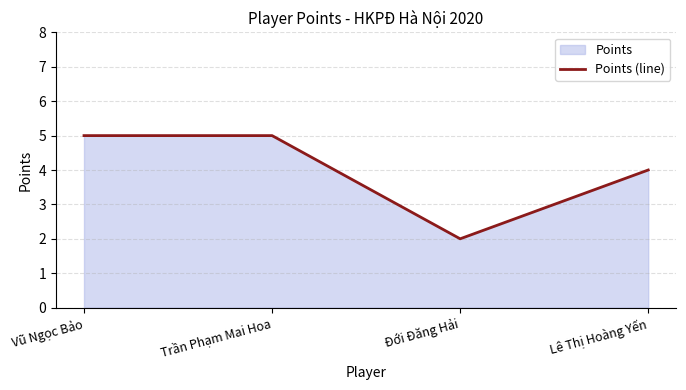

Reading left to right, list all the values displayed in this chart.

5	5	2	4